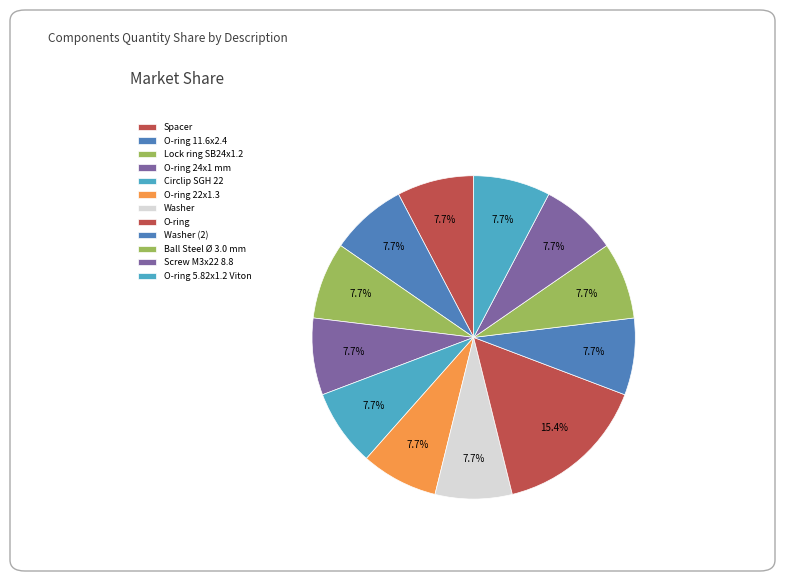

Count the number of slices in the pie.

12